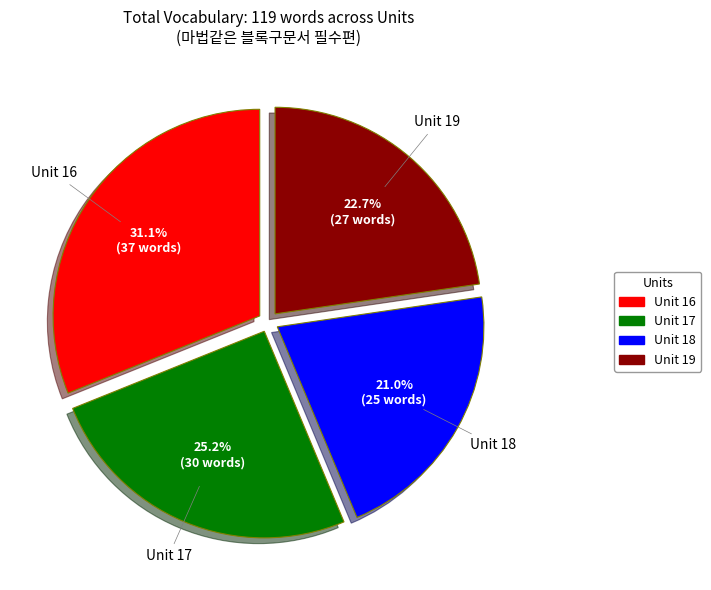

What is the ratio of the value at Unit 17 to the value at Unit 16?

0.8